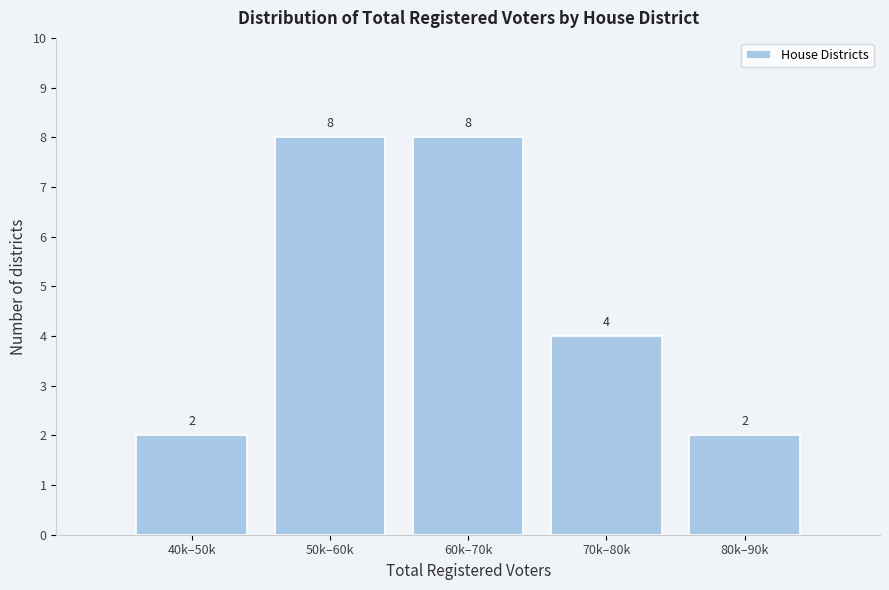

Reading right to left, extract all data points from this chart.

2	4	8	8	2